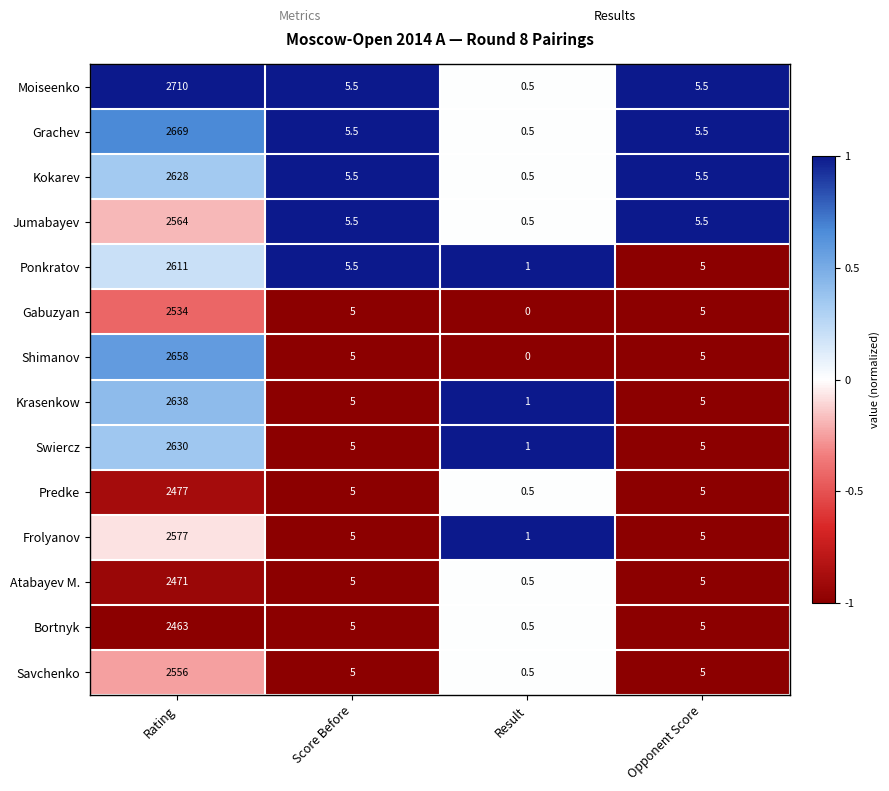

What is the difference between the maximum and minimum values in the Ponkratov series?

2610.0